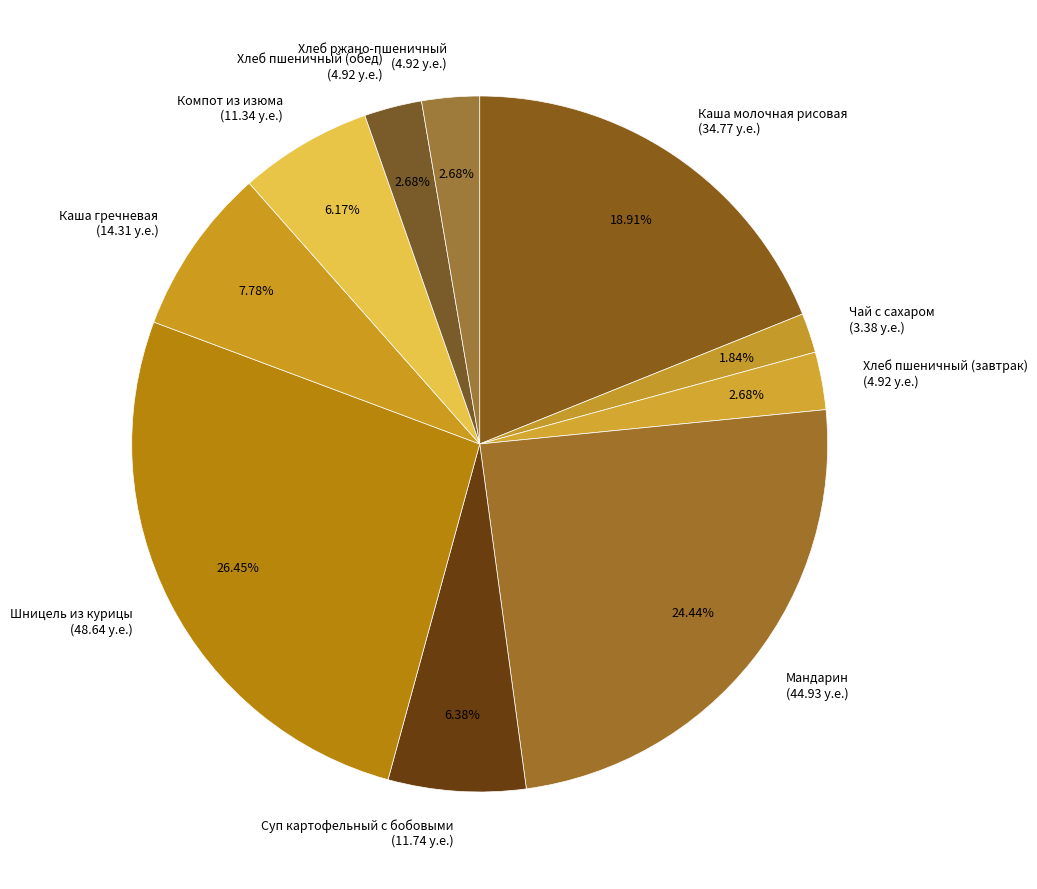

Between Каша гречневая (14.31 у.е.) and Шницель из курицы (48.64 у.е.), which is larger?

Шницель из курицы (48.64 у.е.)